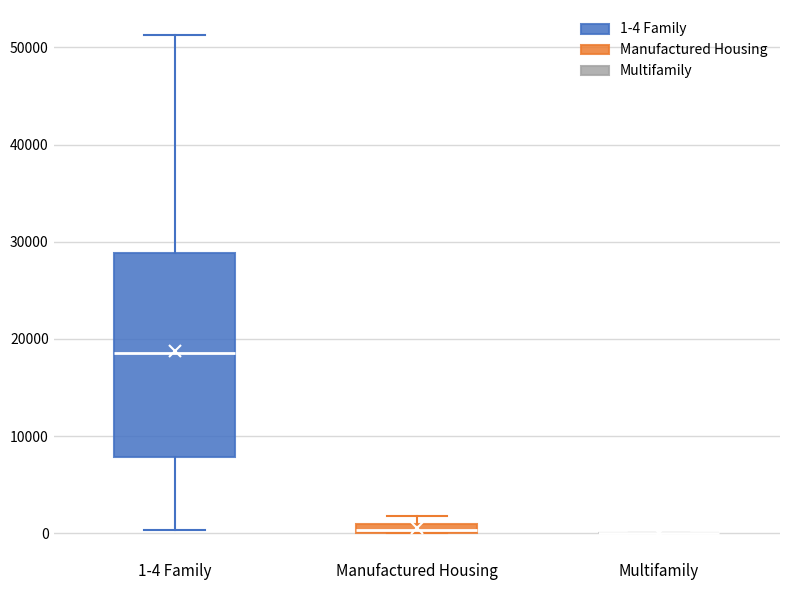

Where does the upper whisker of the box for 1-4 Family end on the y-axis? The values are not printed on the chart, so give them approximately, as read against the axis.

51000